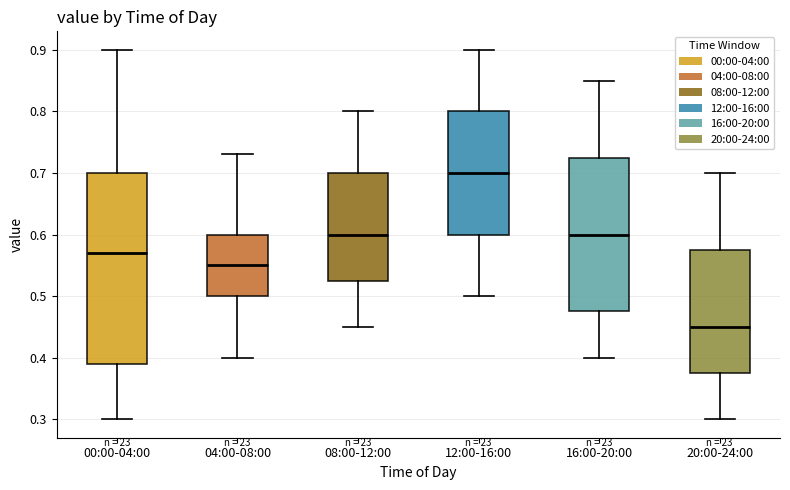

Which box is the tallest, from its lower edge to its upper edge?

00:00-04:00